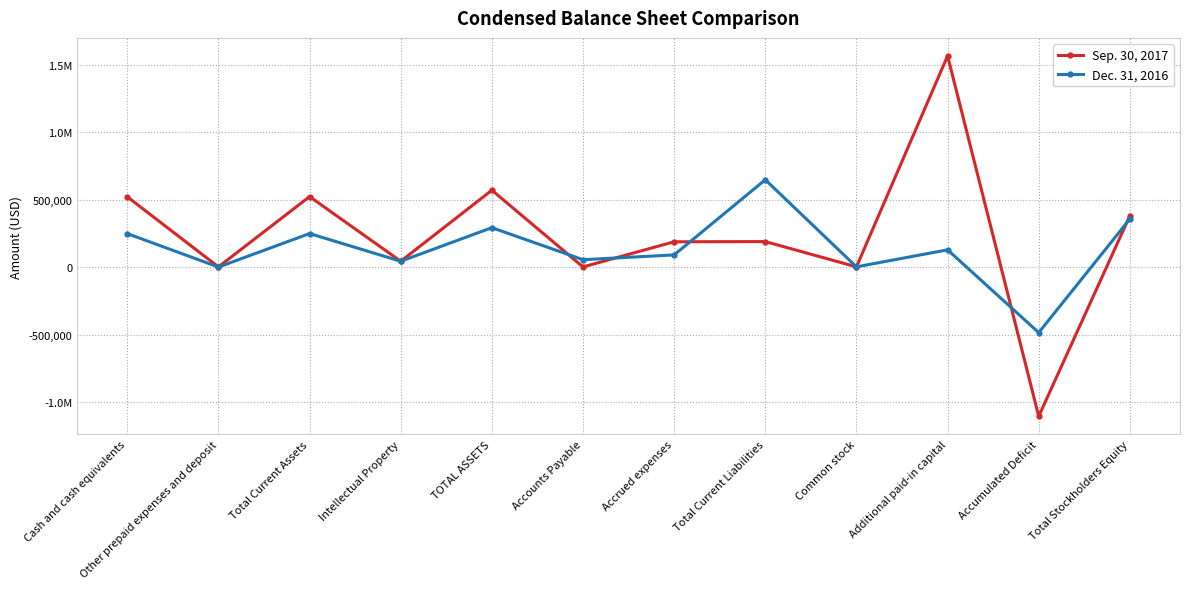

What is the total value across all series at Other prepaid expenses and deposit?

2147